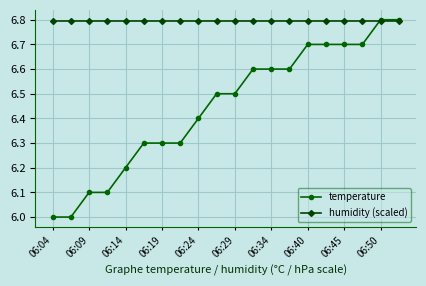

How many temperature values are between 6 and 7?

20